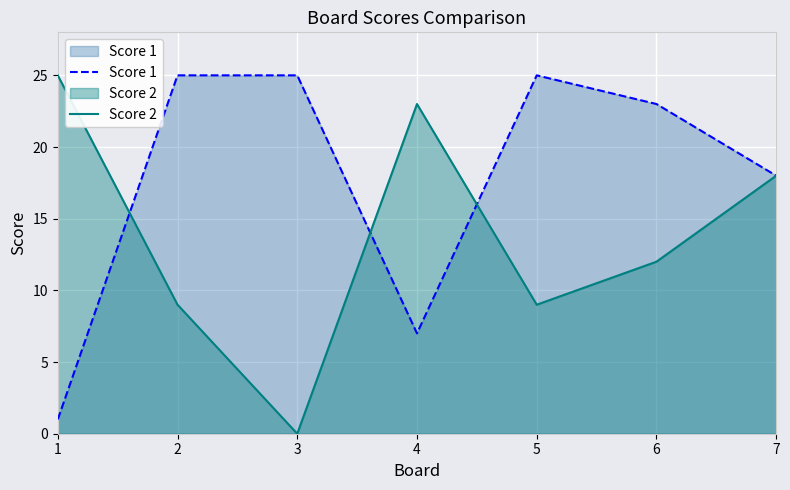

What is the difference between the second highest and minimum values in the Score 1 series?

24